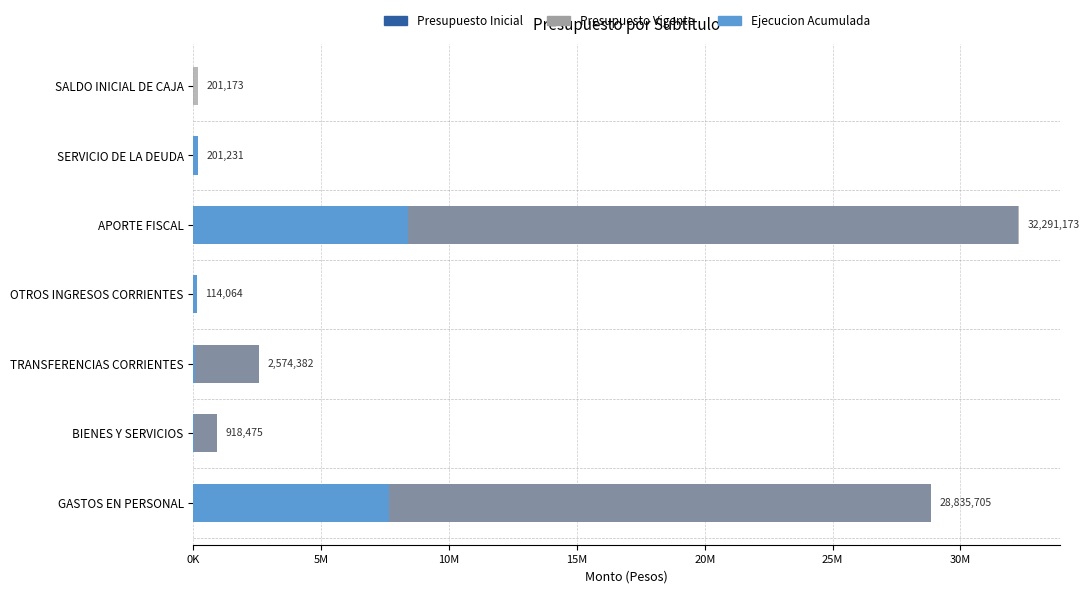

How many series are shown in this chart?

3